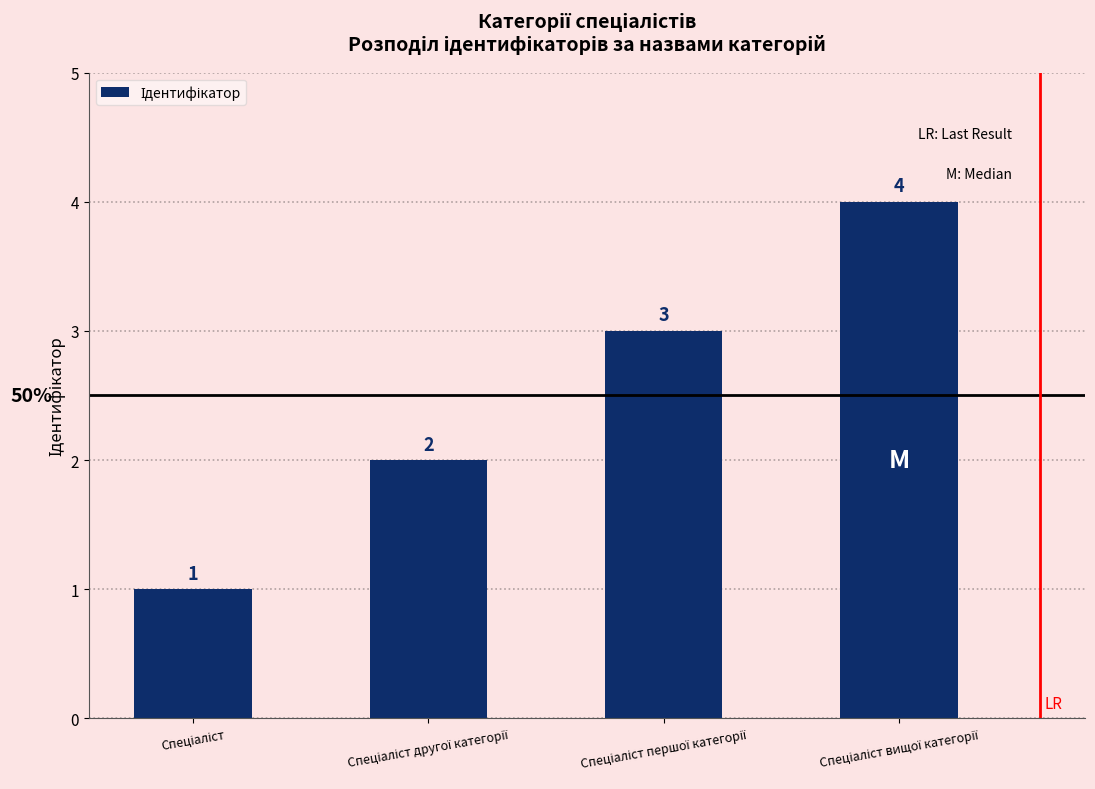

What is the sum of all values?

10